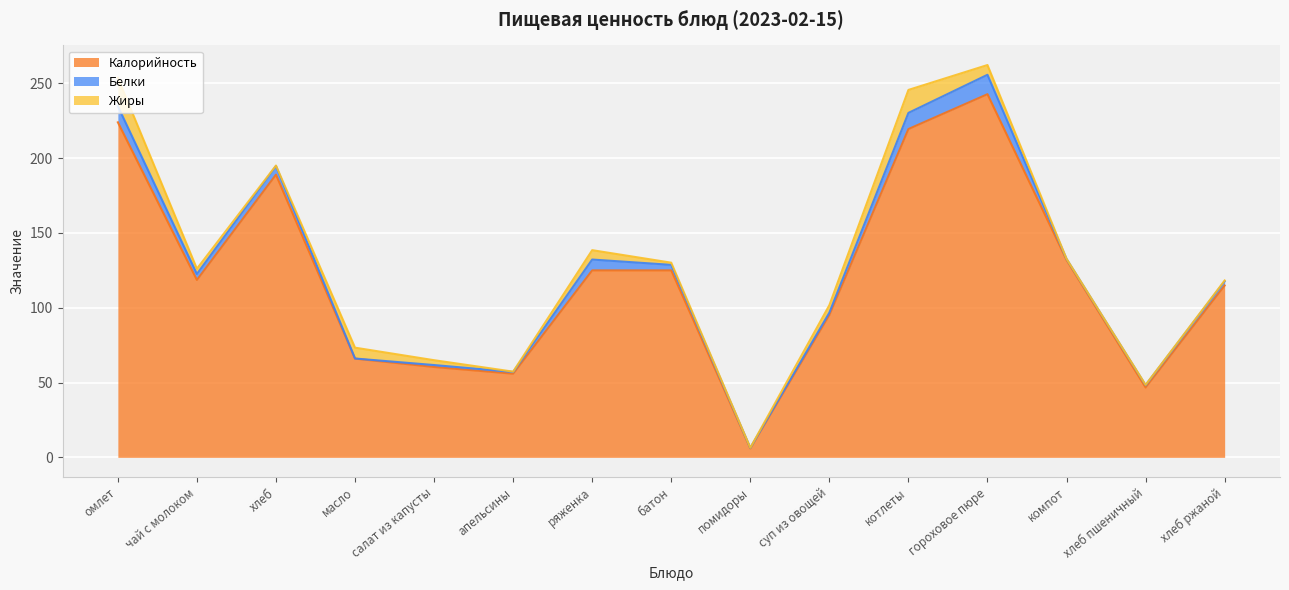

At how many categories does at least one series exceed 131?

5